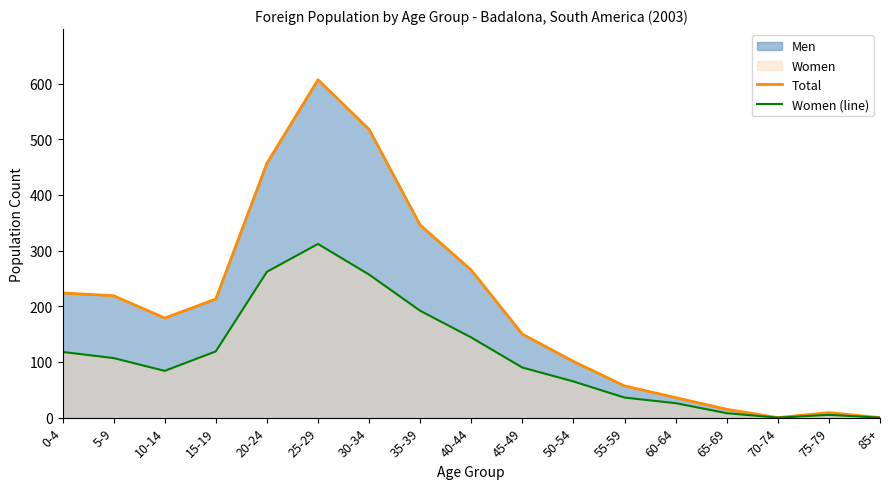

True or false: Total and Women (line) cross at least once.

False